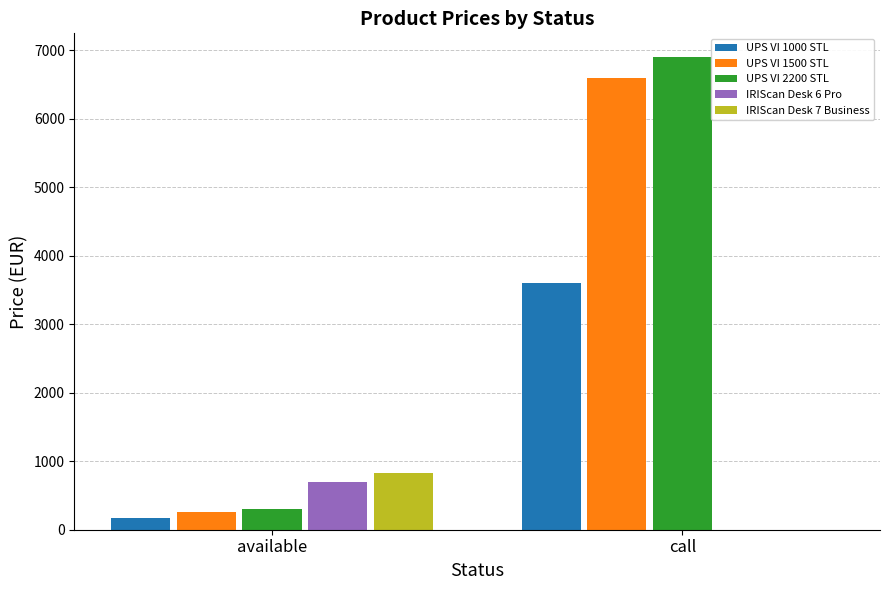

What is the sum of all UPS VI 1000 STL values?

3772.2